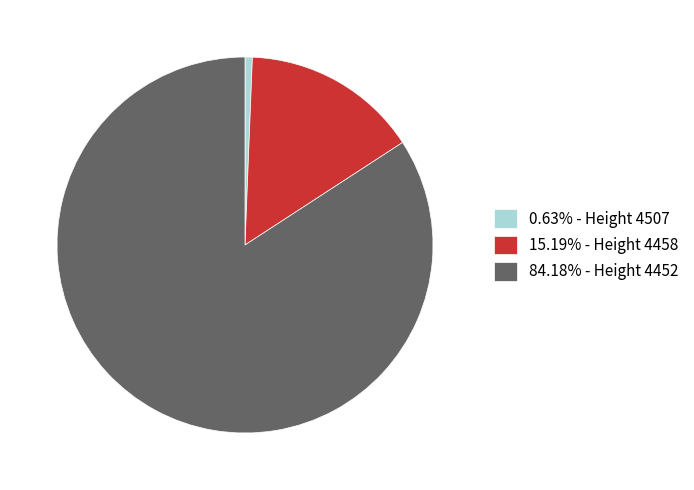

Do 15.19% - Height 4458 and 0.63% - Height 4507 together represent more than half of the pie?

No